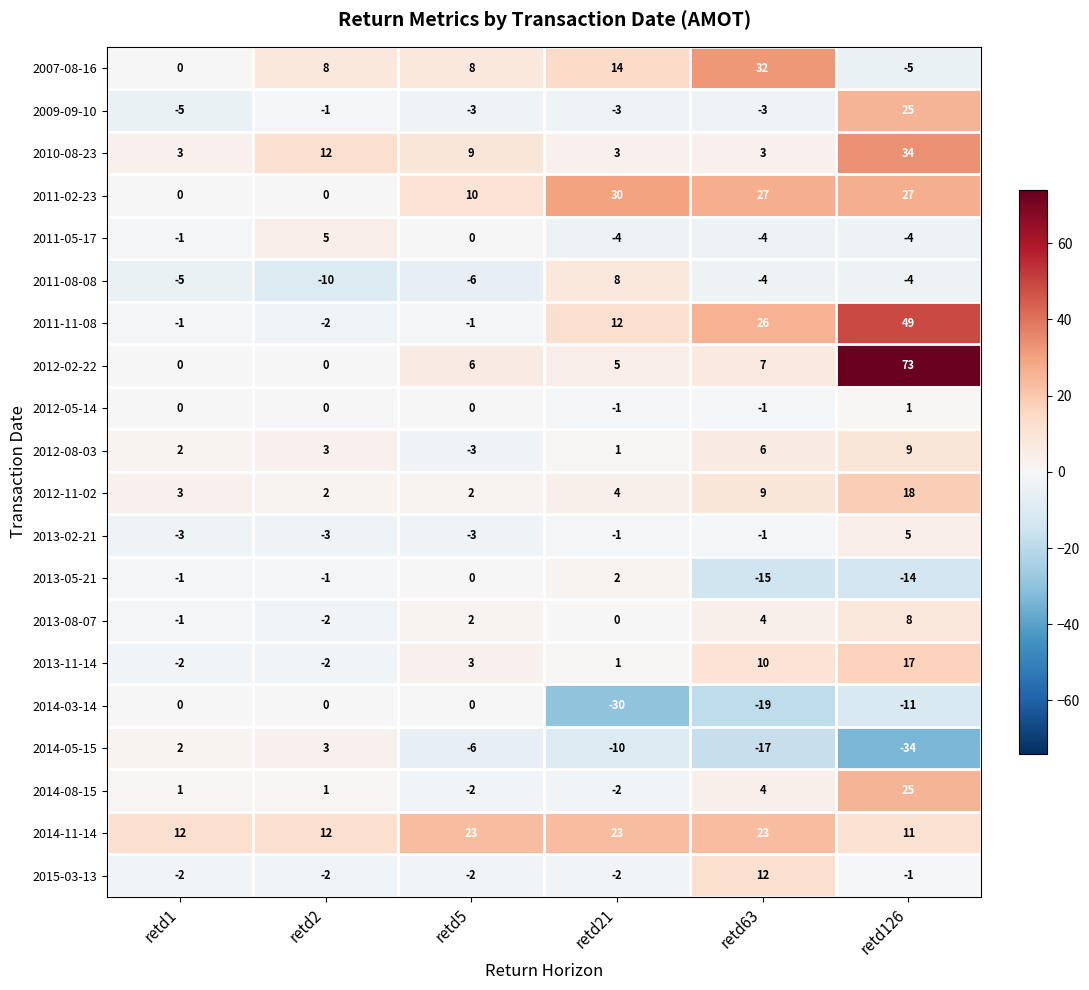

Which series has the widest spread of values?

2012-02-22